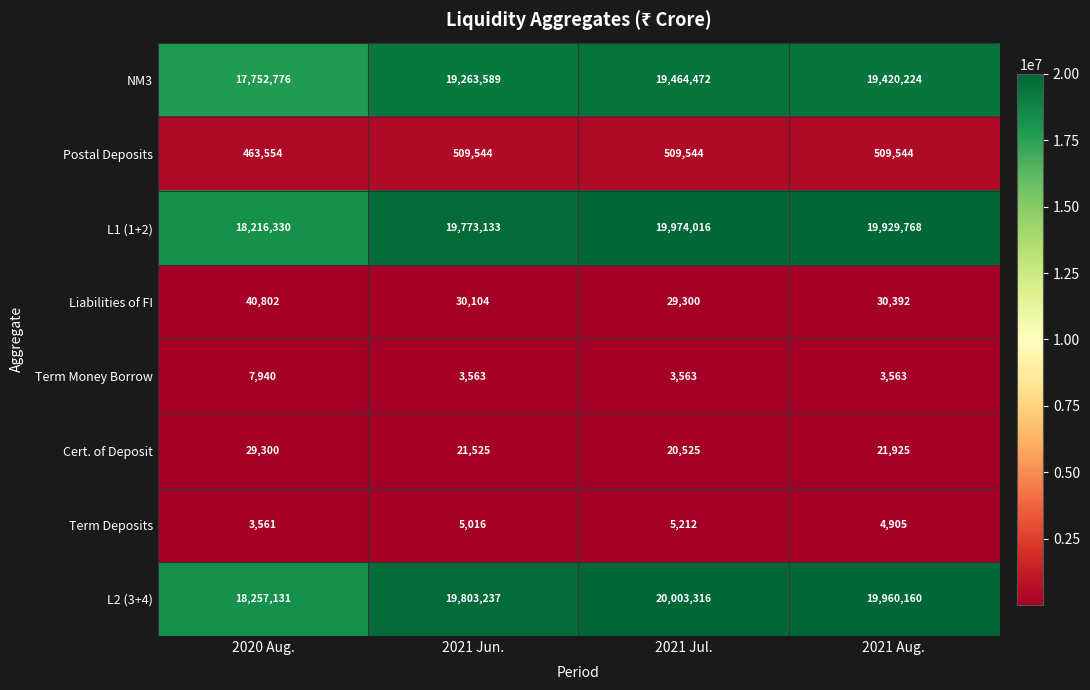

What is the spread (max minus min) of values at 2020 Aug.?

18253570